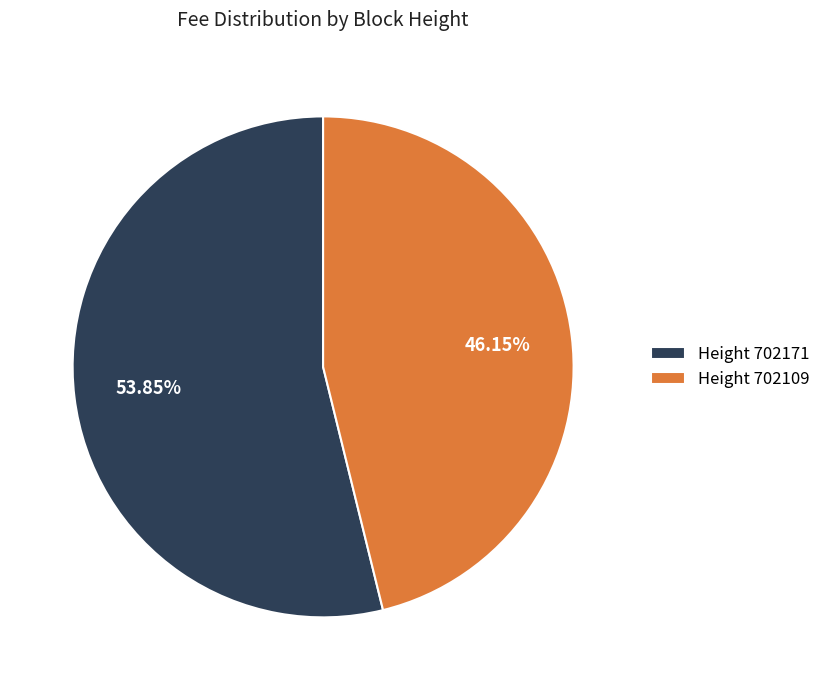

Rank the categories by value from highest to lowest.

Height 702171, Height 702109